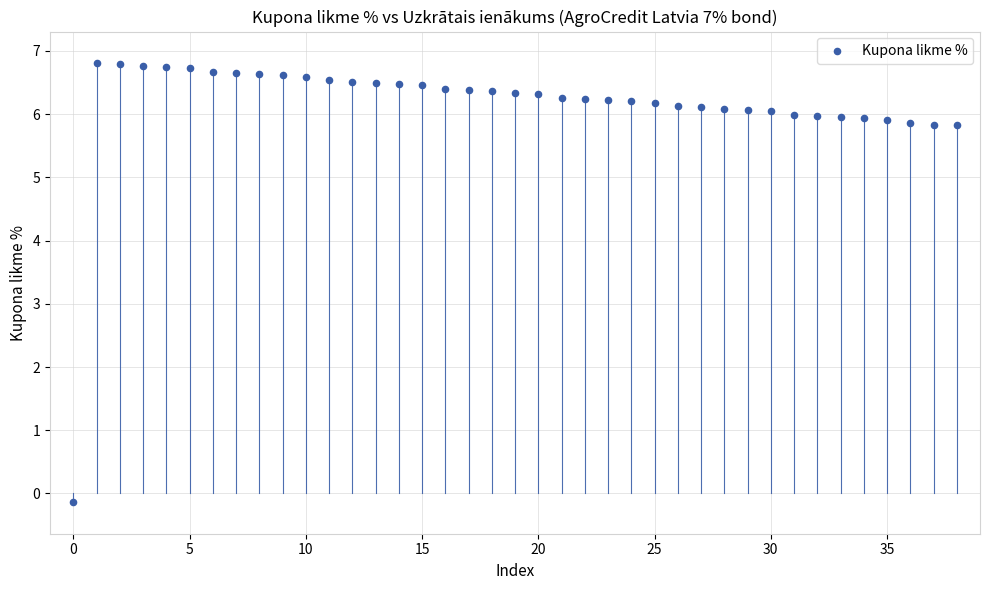

What is the range of Y values (max minus min)?

6.9